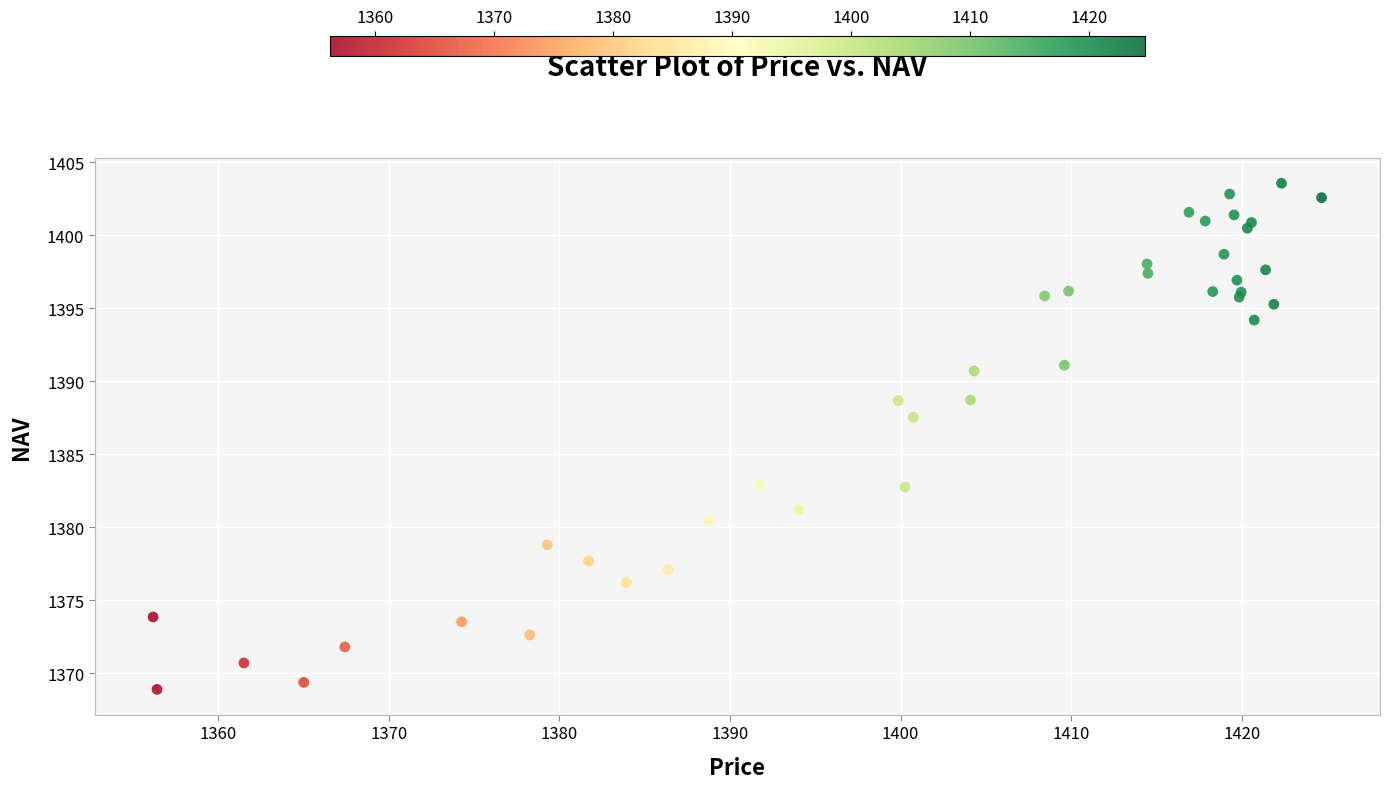

What Y value in the scatter plot is closest to 1386?

1387.5